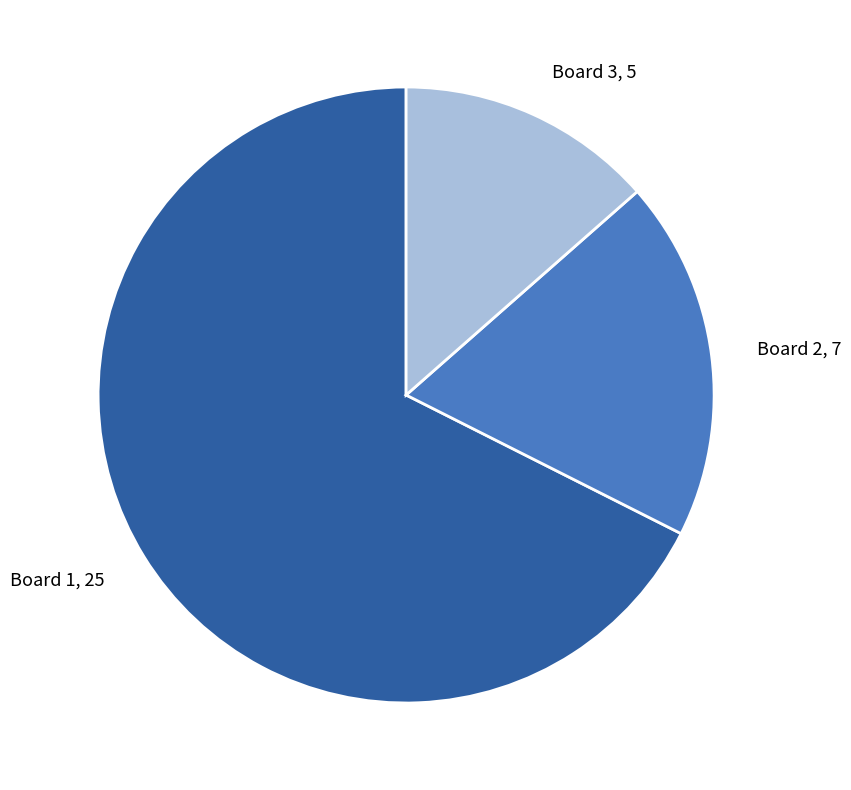

What is the largest slice in the pie chart?

Board 1